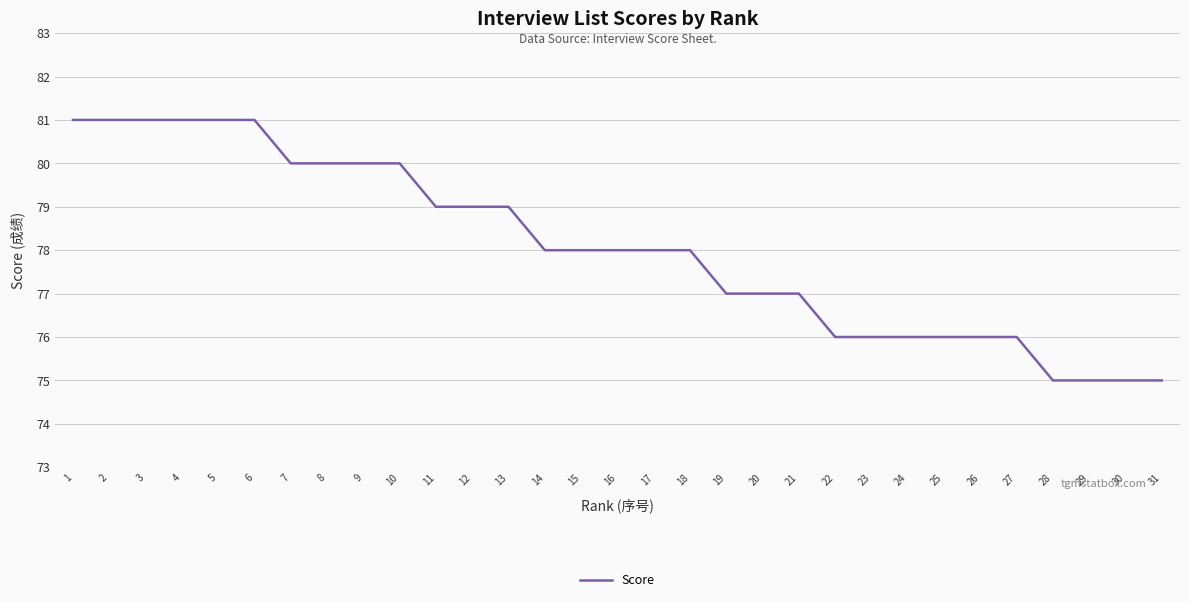

What is the sum of all values?

2420